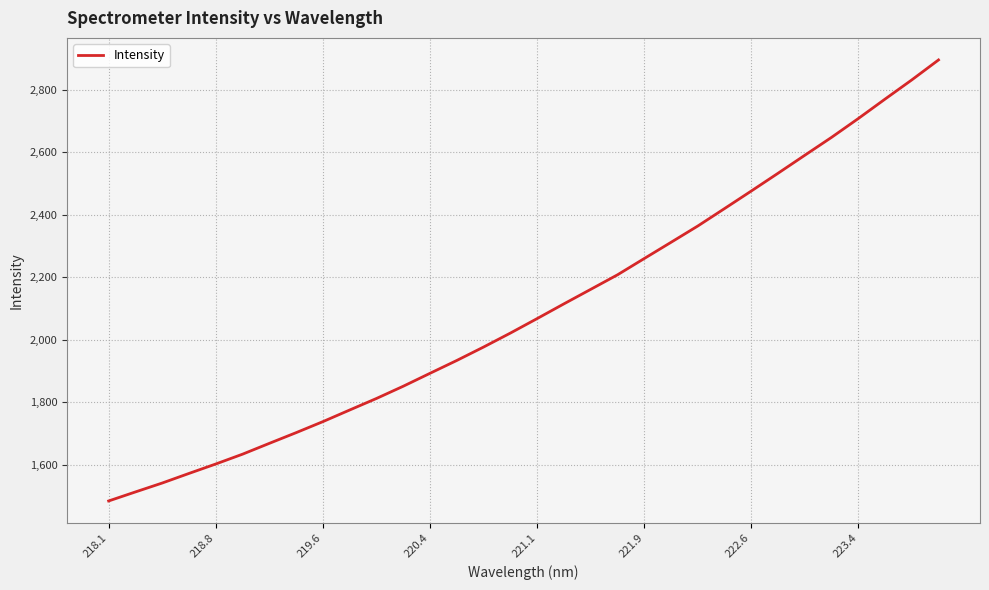

What is the smallest value displayed?

1483.7